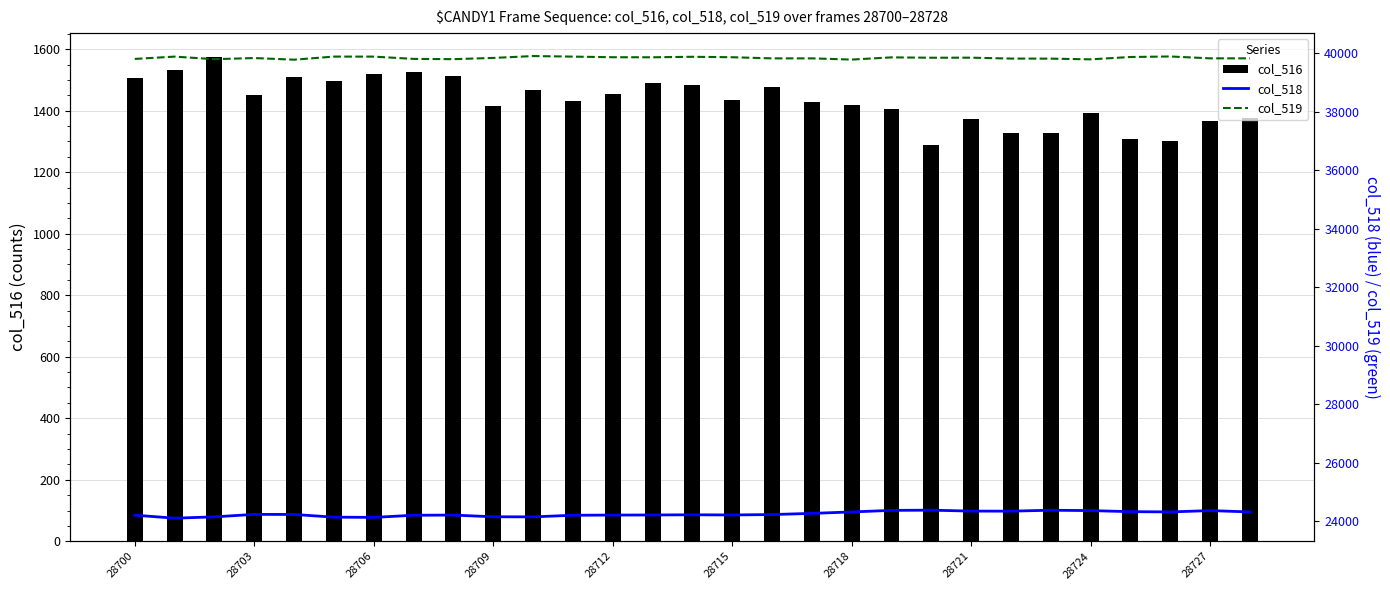

What is the approximate value of col_516 at 25, to the nearest 5?

1310